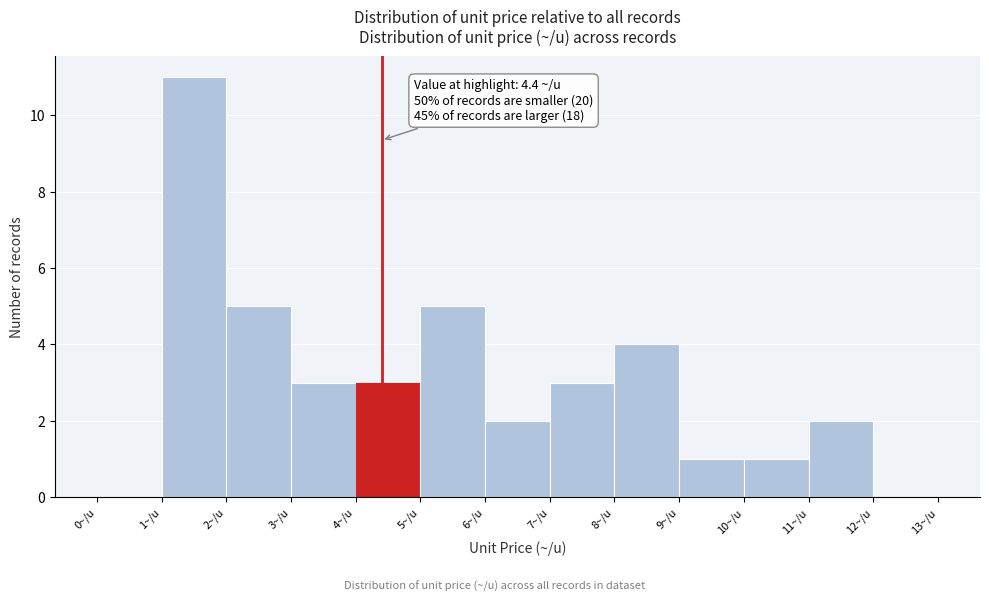

Over which range of the x-axis is the bar tallest?

1 to 2